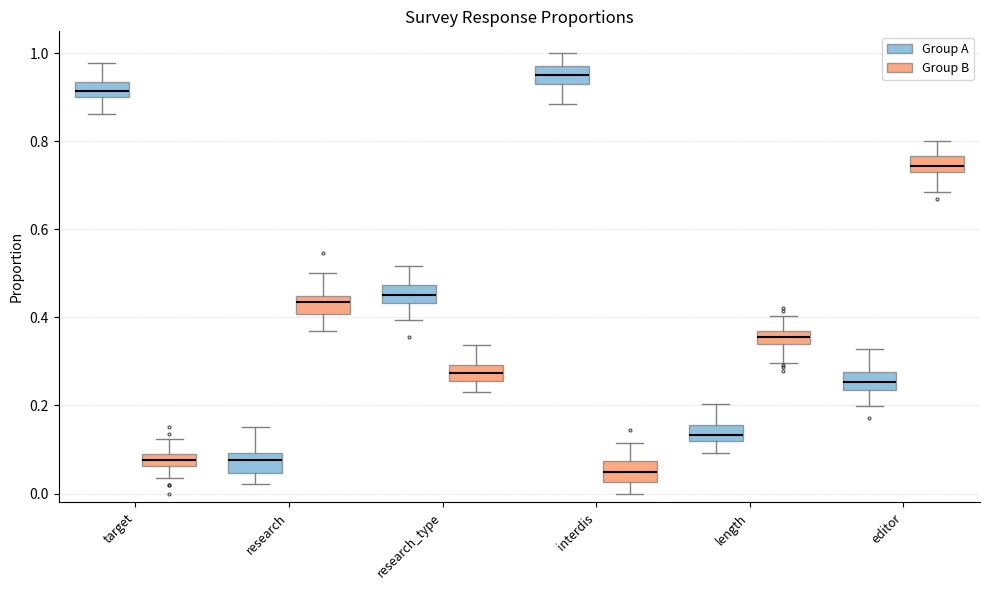

Where does the lower whisker of the box for research (Group A) end on the y-axis? The values are not printed on the chart, so give them approximately, as read against the axis.

0.02